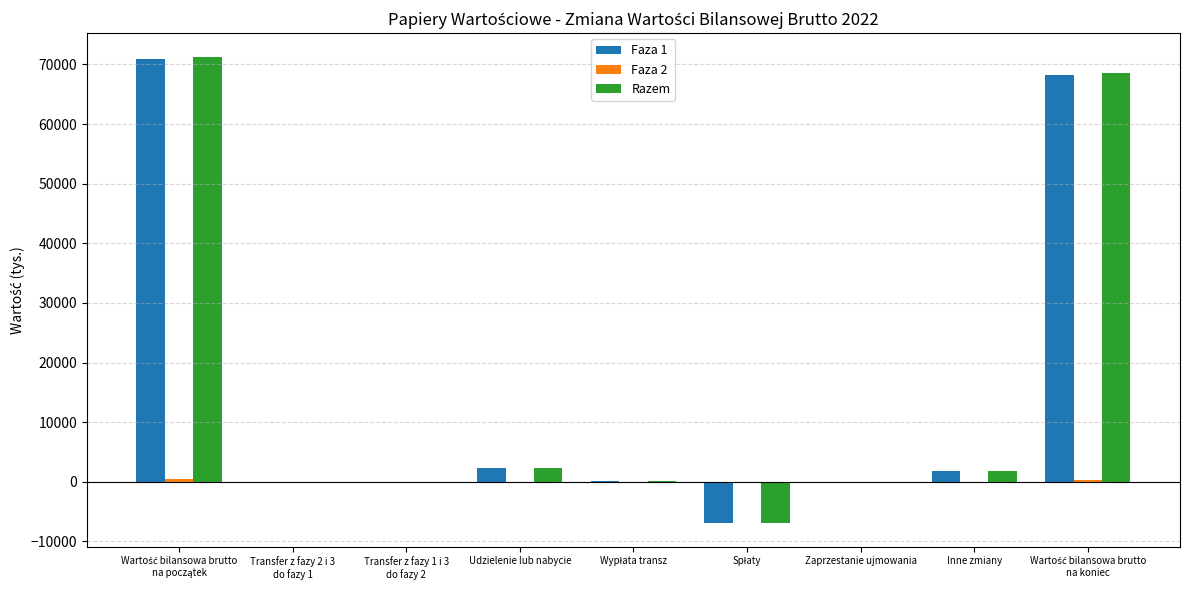

What is the sum of all Razem values?

137252